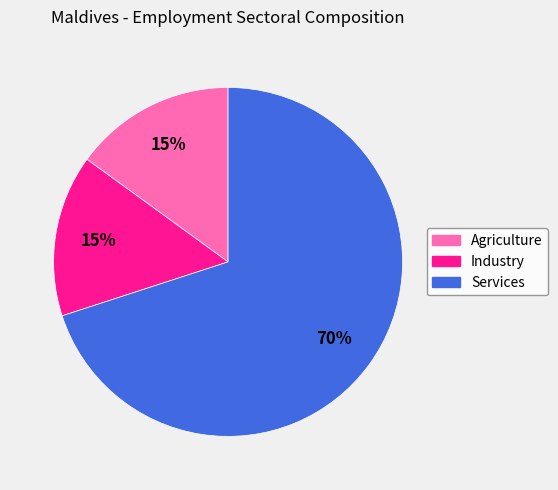

What percentage is the Agriculture slice, to the nearest percent?

15%